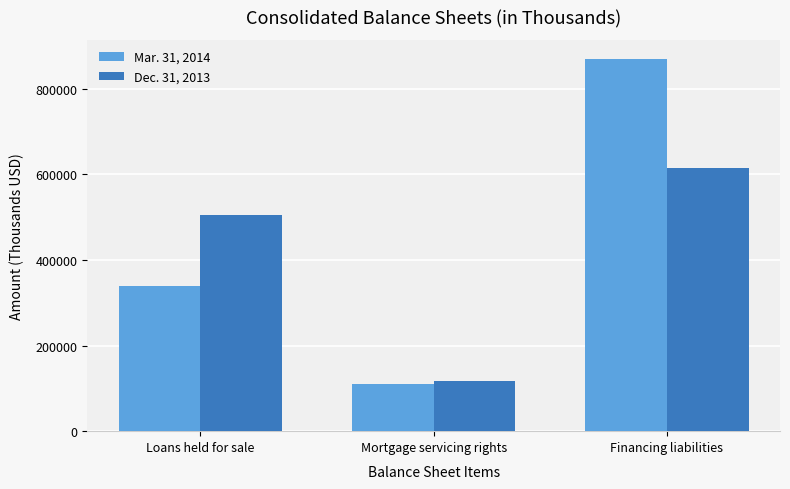

True or false: Dec. 31, 2013 has a value of 615576 at Financing liabilities.

True